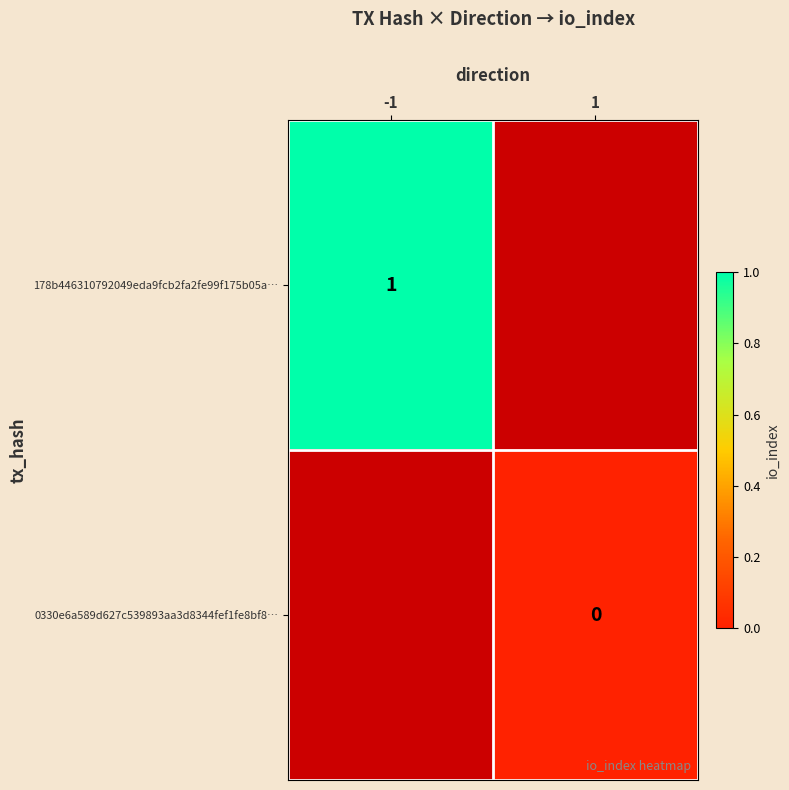

At how many categories does at least one series exceed 0?

1